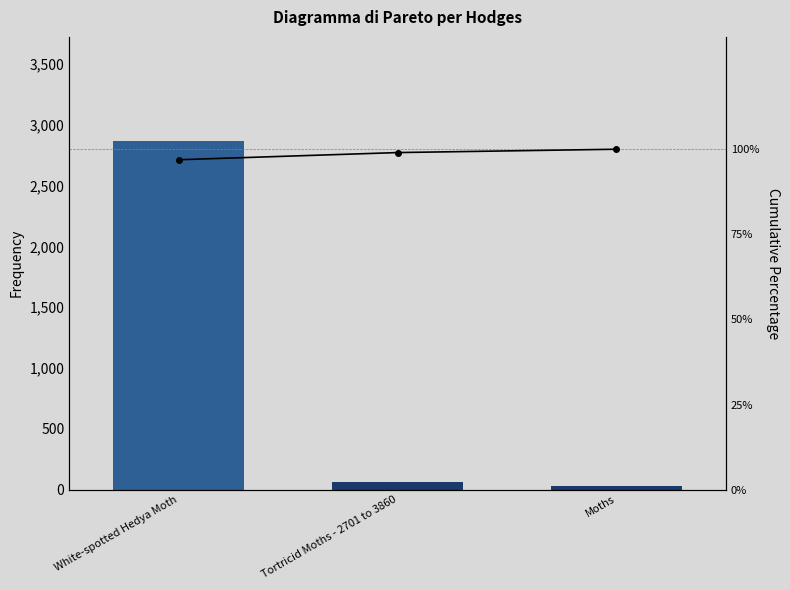

Rank the series by their average value, from highest to lowest.

Hodges, Cumulative %